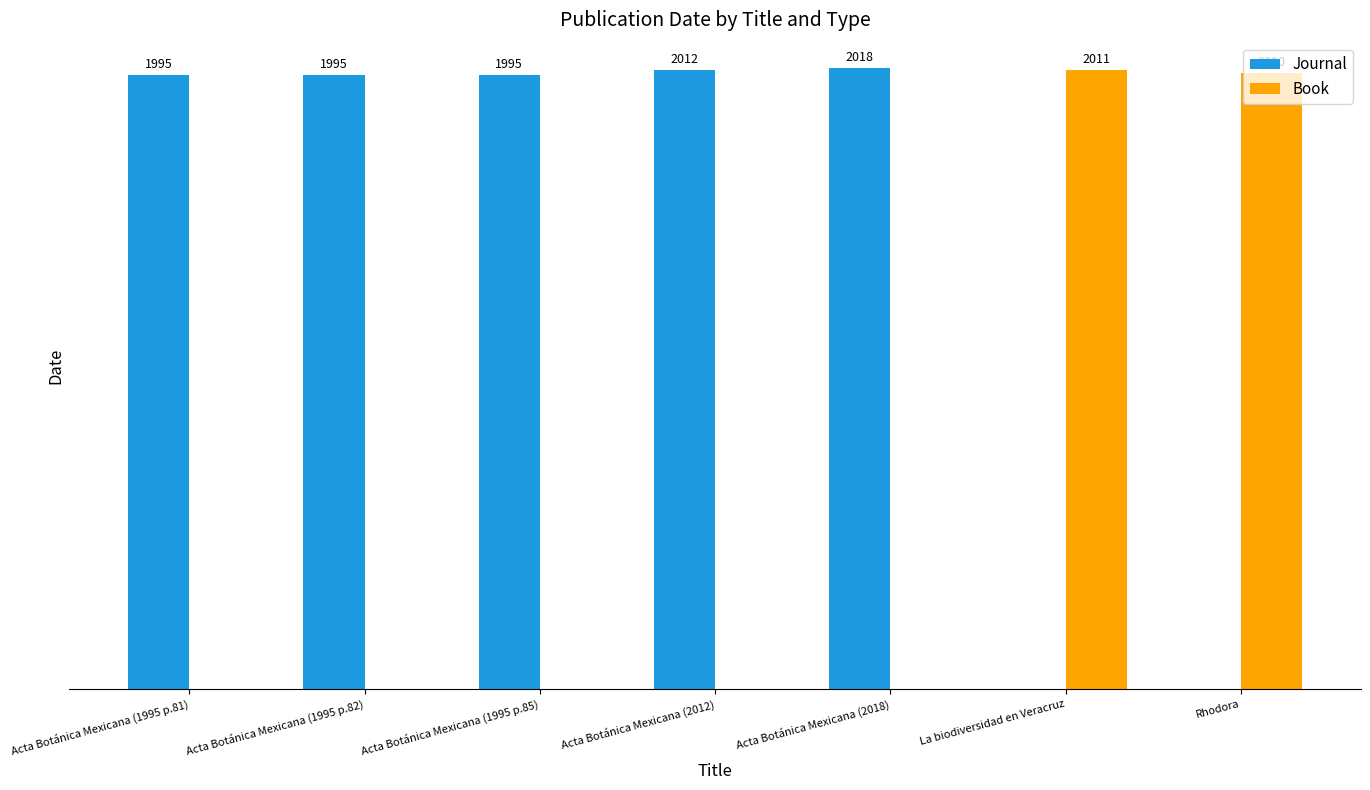

Are the bars horizontal?

No